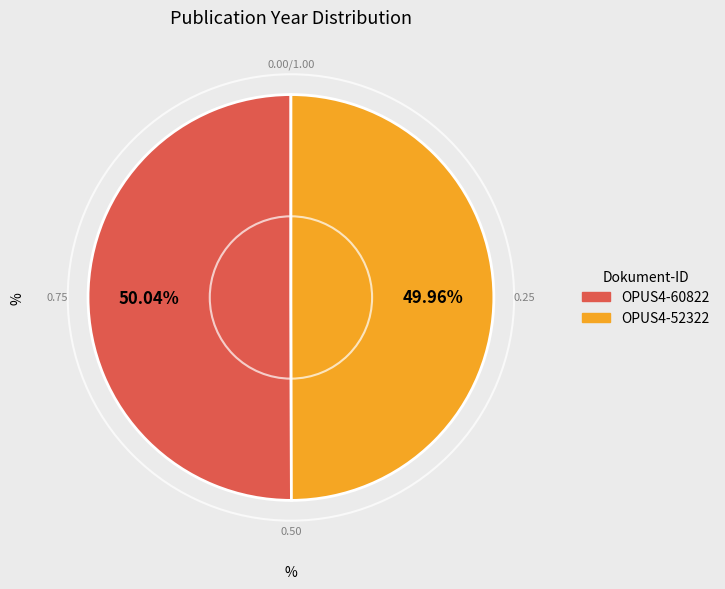

To the nearest percent, what portion does OPUS4-52322 represent?

50%